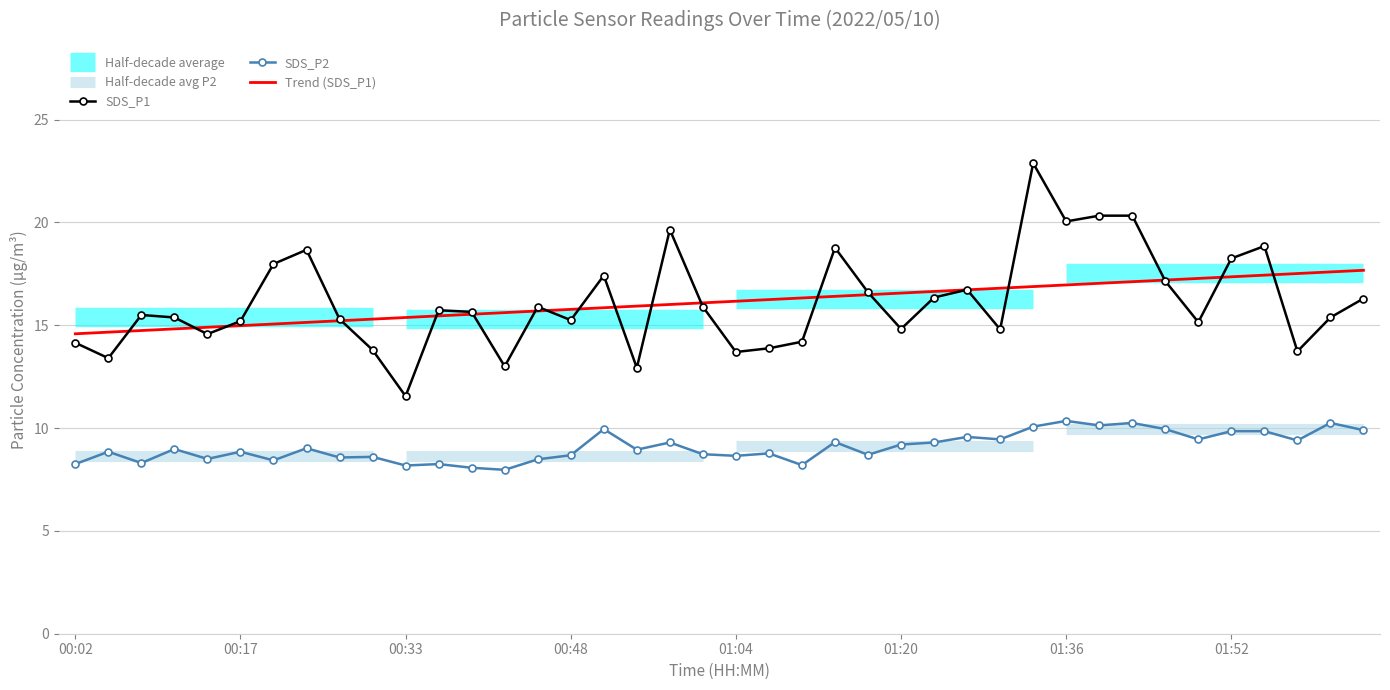

True or false: SDS_P1 has a value of 19.9 at 01:20.

False